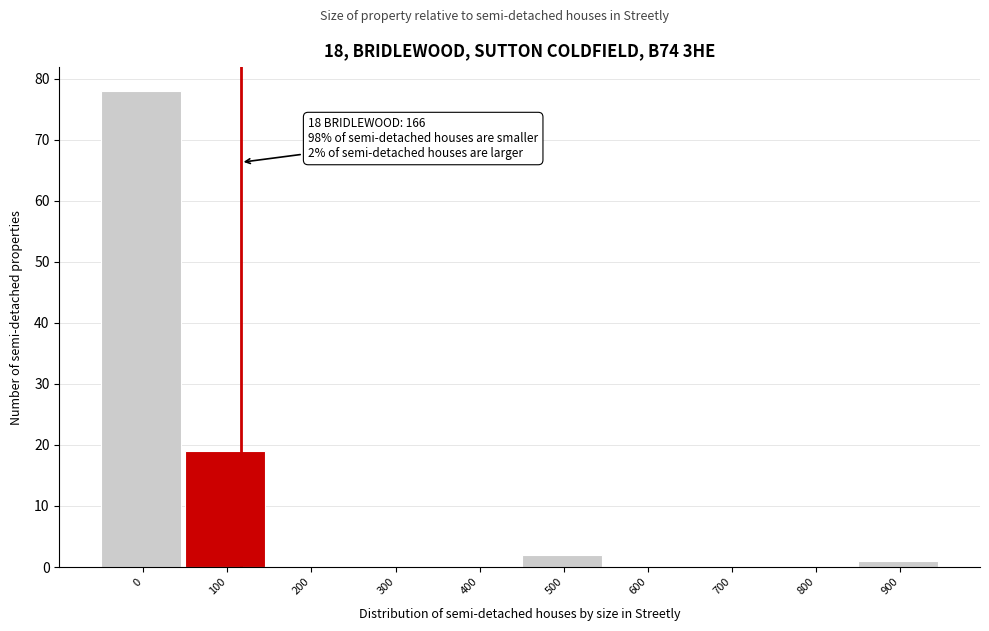

Reading left to right, what are all the values shown in this chart?

0=78	100=19	200=0	300=0	400=0	500=2	600=0	700=0	800=0	900=1